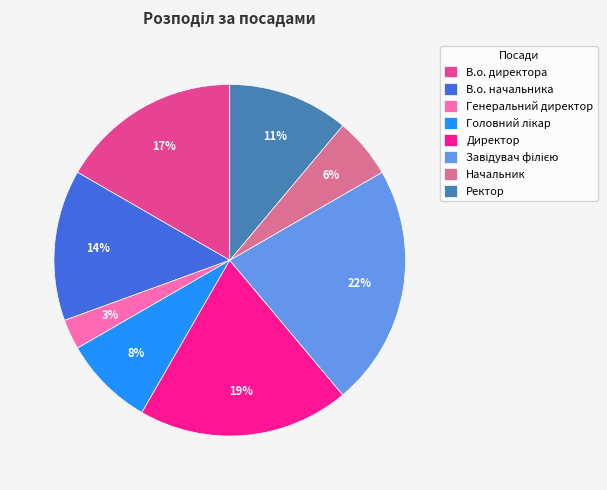

True or false: Начальник accounts for 6% of the total.

True